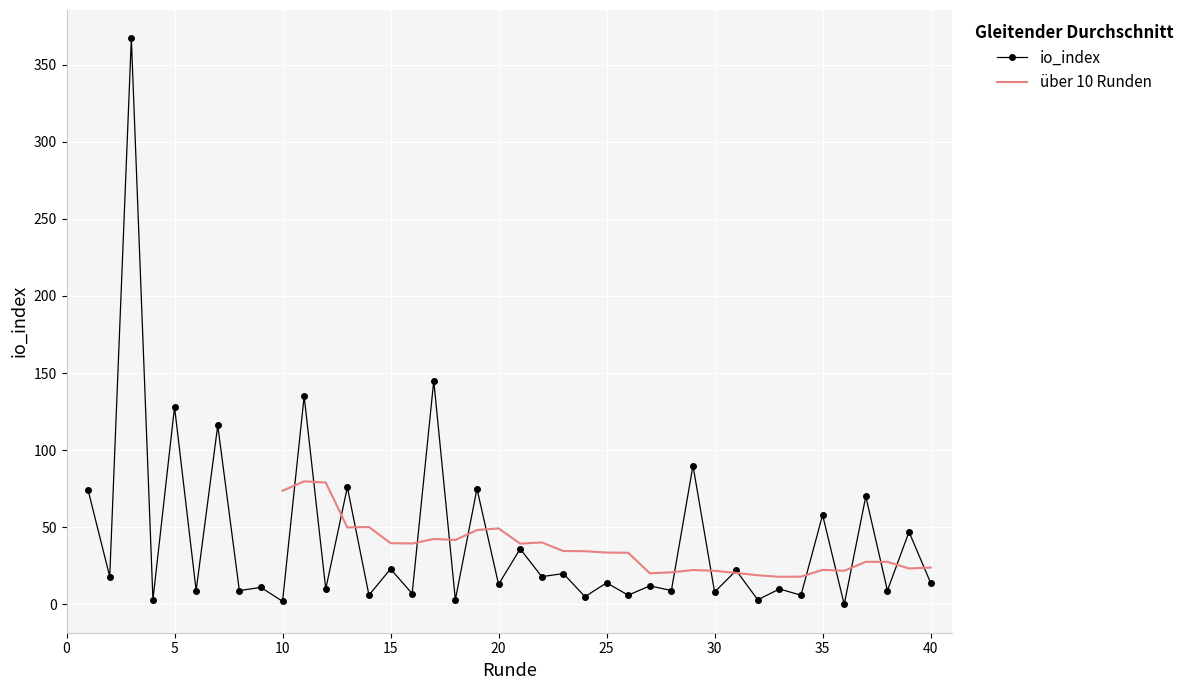

What is the value of the 27th point from the left?

12